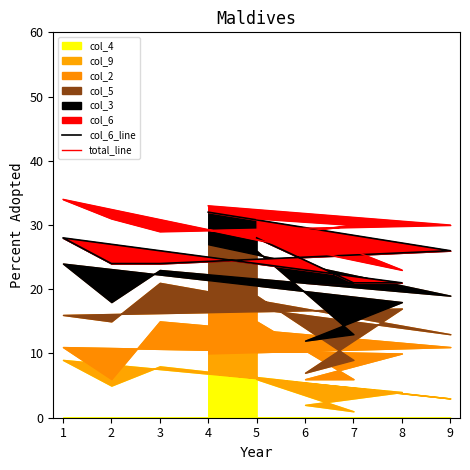

What is the maximum value shown in the chart?

34